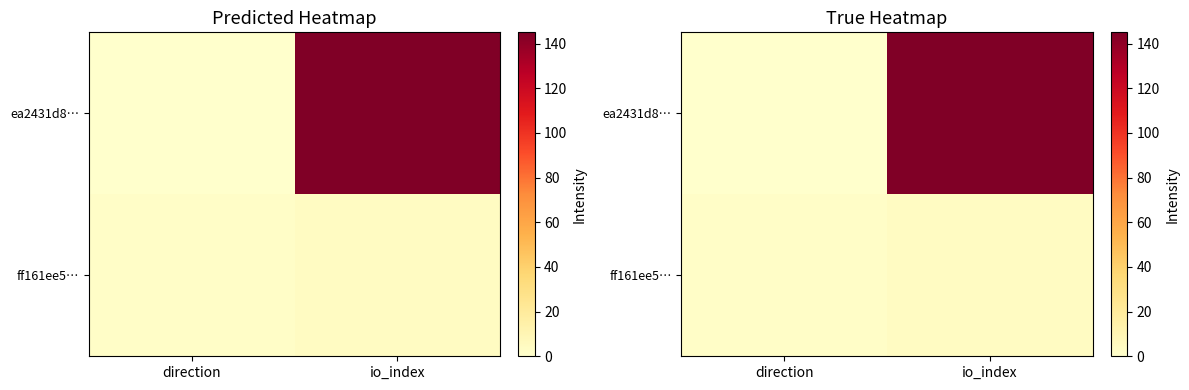

What is the total value across all series at direction?

2